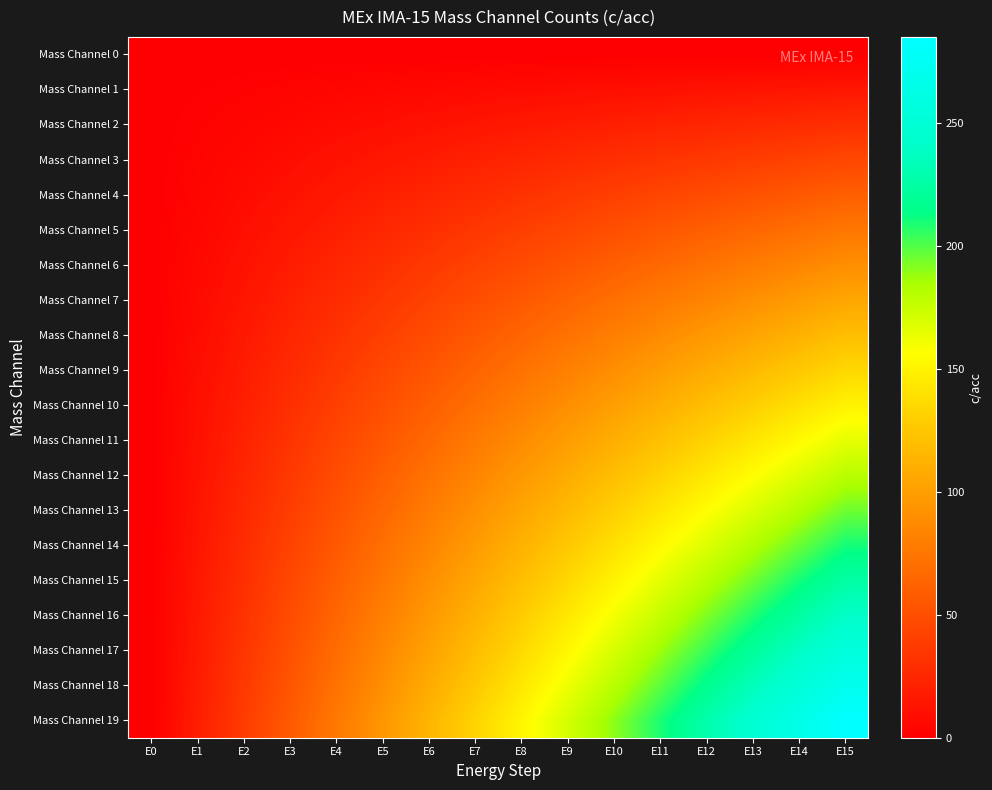

Which series has the largest range (max minus min)?

Mass Channel 19